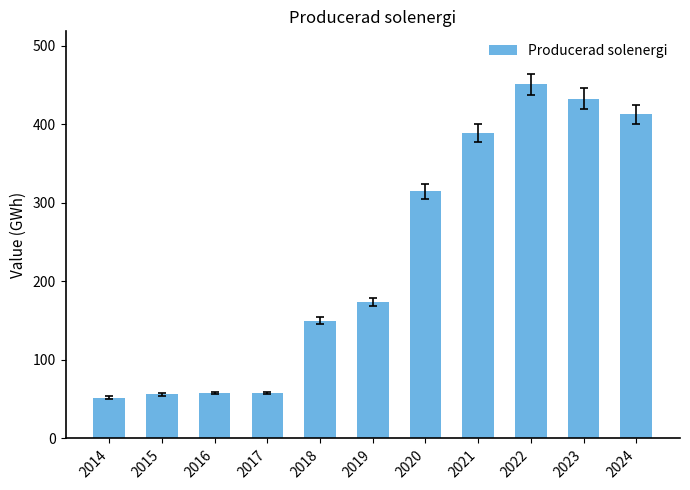

The chart shows a value of 174 at 2019. True or false?

True